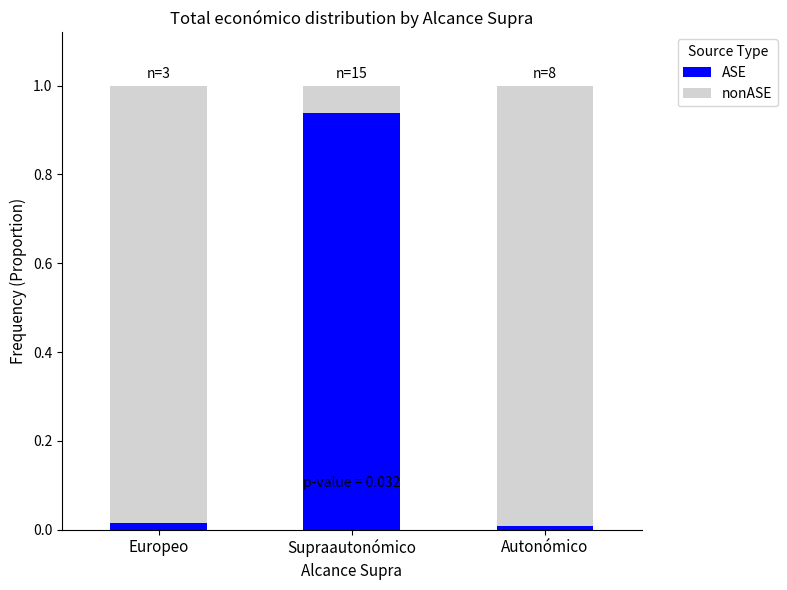

The value of ASE at Autonómico is 0.0. True or false?

True